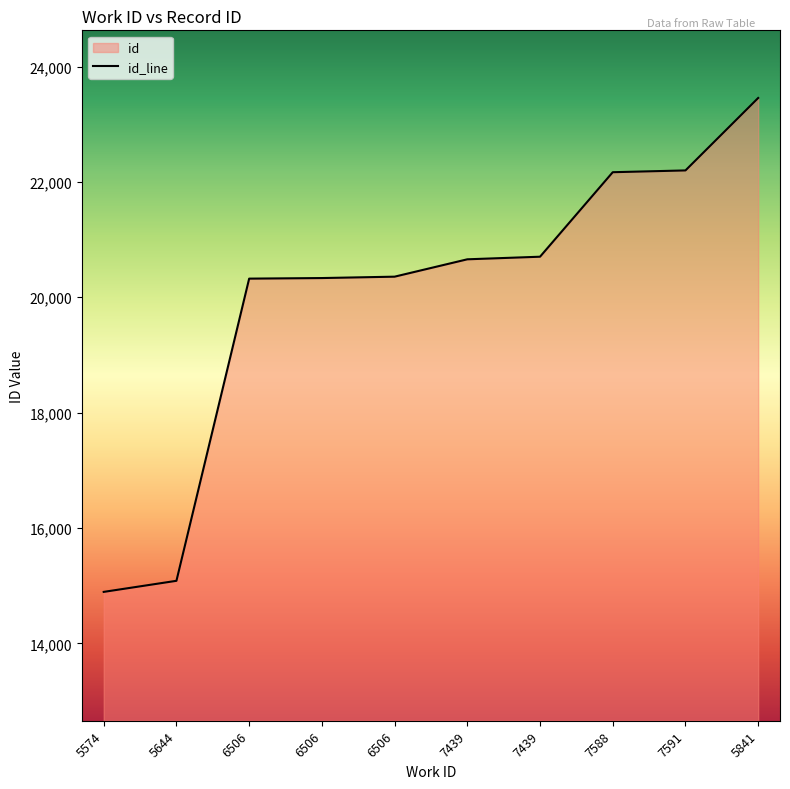

What is the label of the 2nd point from the right?

7591